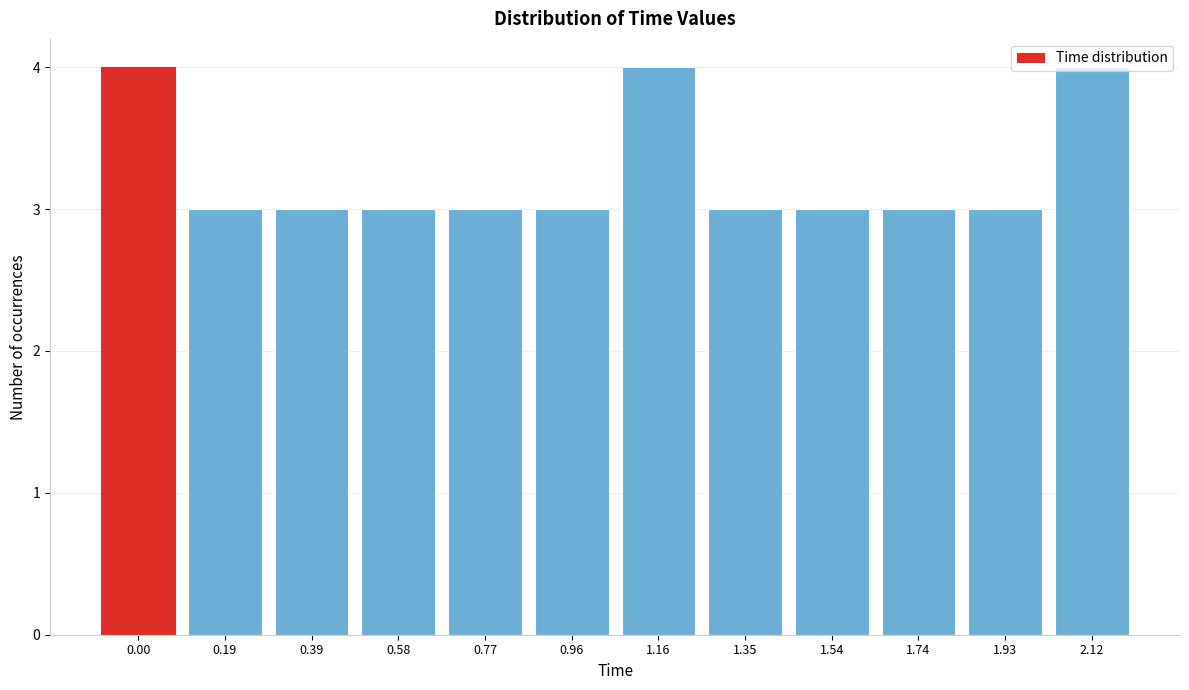

What position from the left is 0.58?

4